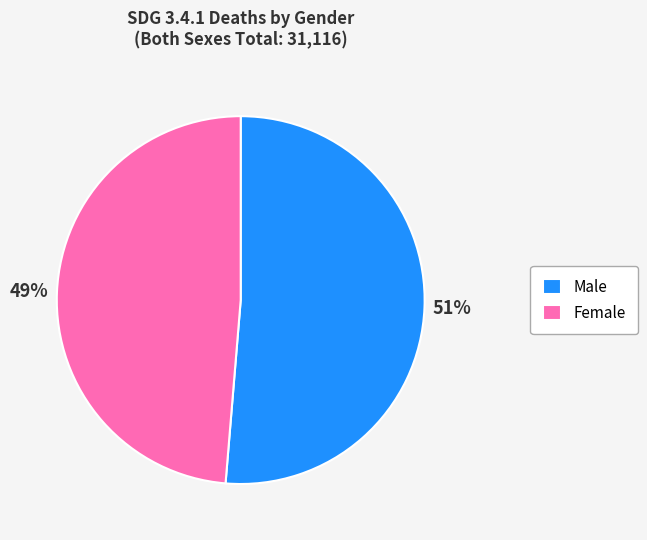

How many segments does this pie chart have?

2